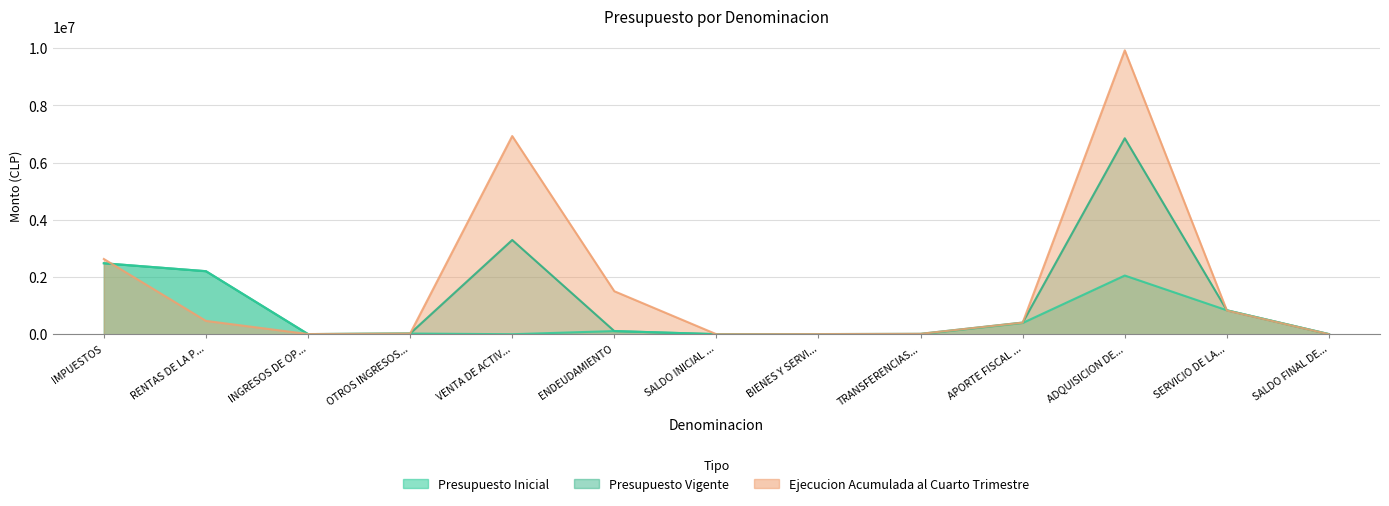

At how many categories does at least one series exceed 557398?

6